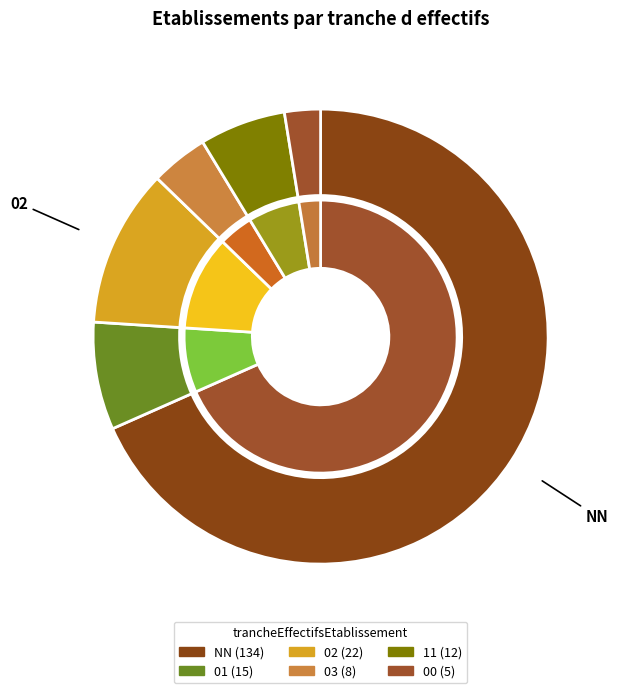

Rank the categories by value from highest to lowest.

NN, 02, 01, 11, 03, 00